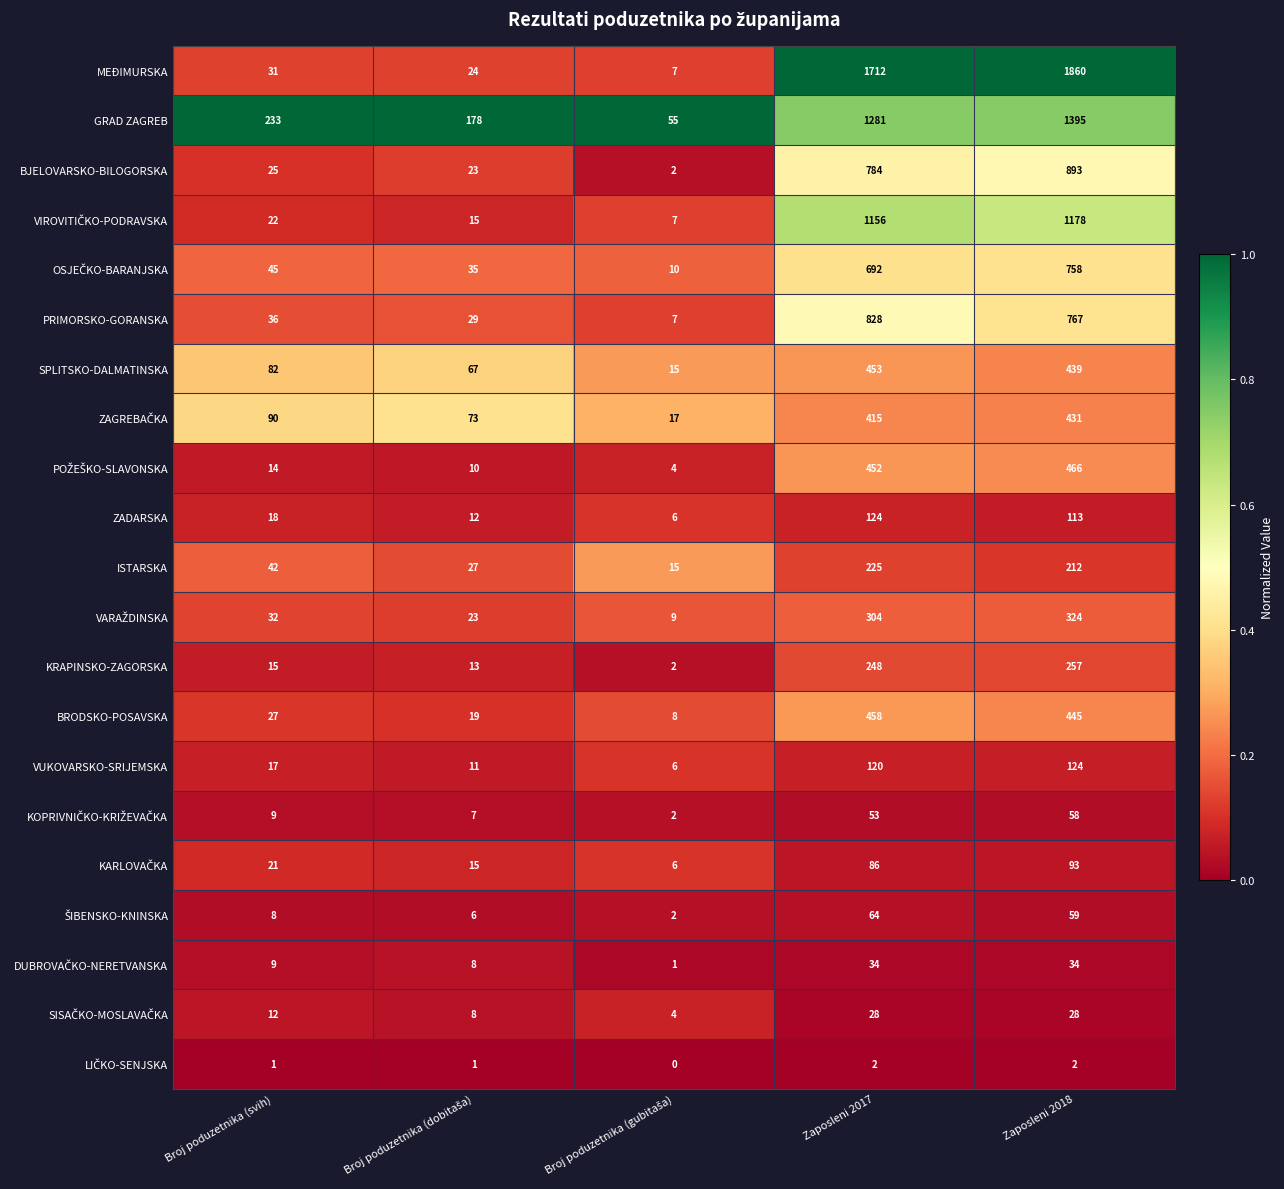

At which category is the sum across all series the highest?

Zaposleni 2018